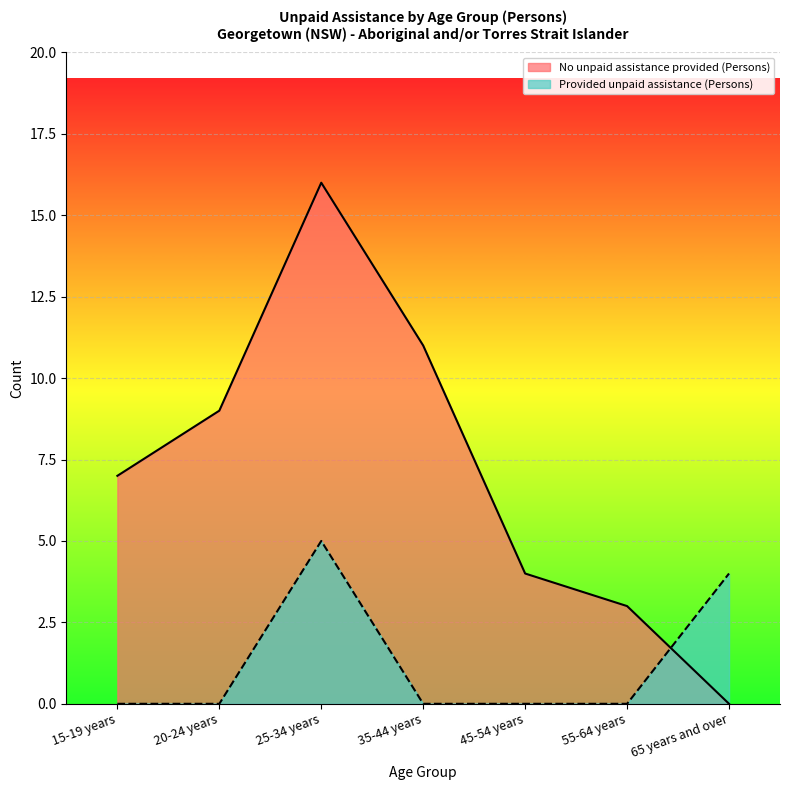

At which category is the sum across all series the highest?

25-34 years